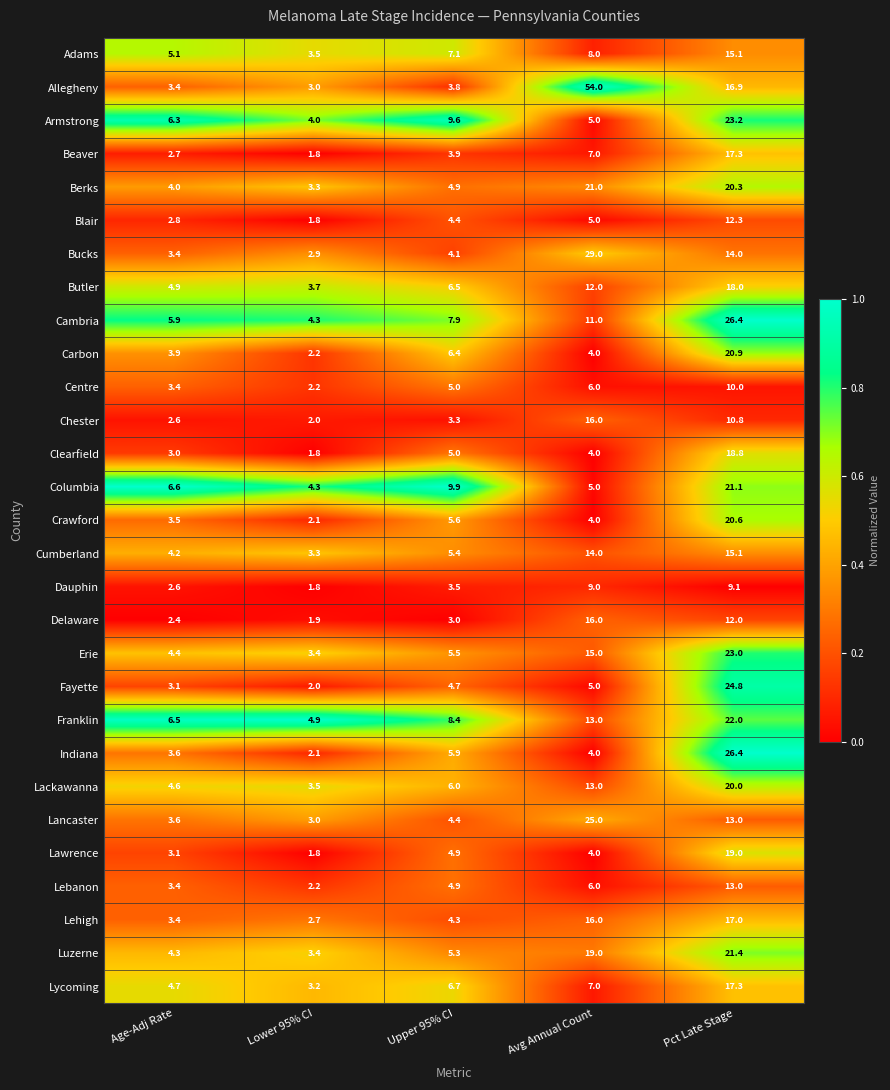

Which series has the largest range (max minus min)?

Allegheny